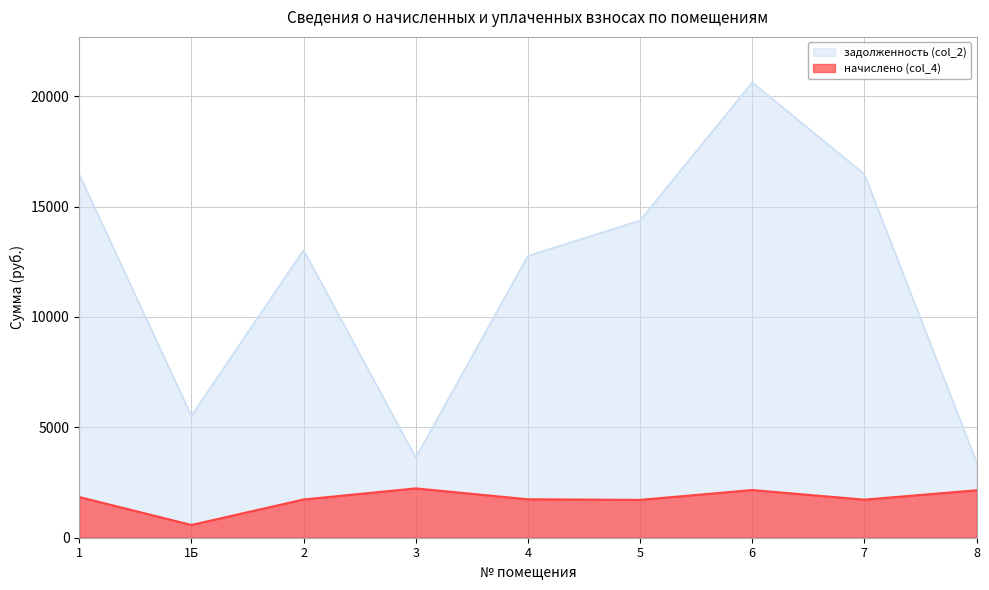

Is the value of задолженность (col_2) at 5 greater than the value of начислено (col_4) at 6?

Yes